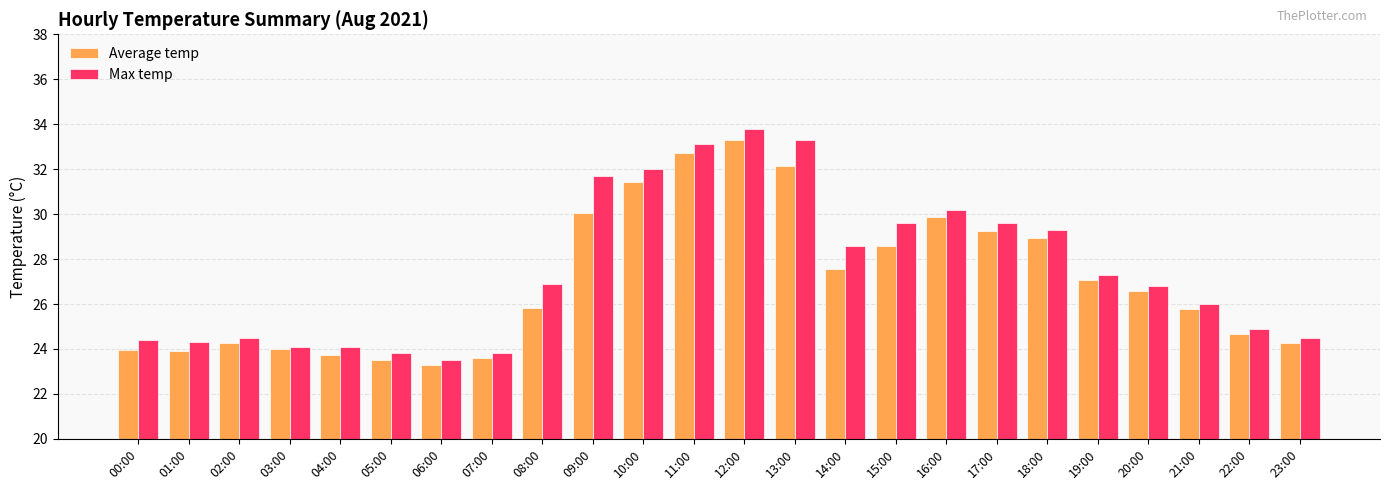

What is the minimum value for Average temp?

23.3